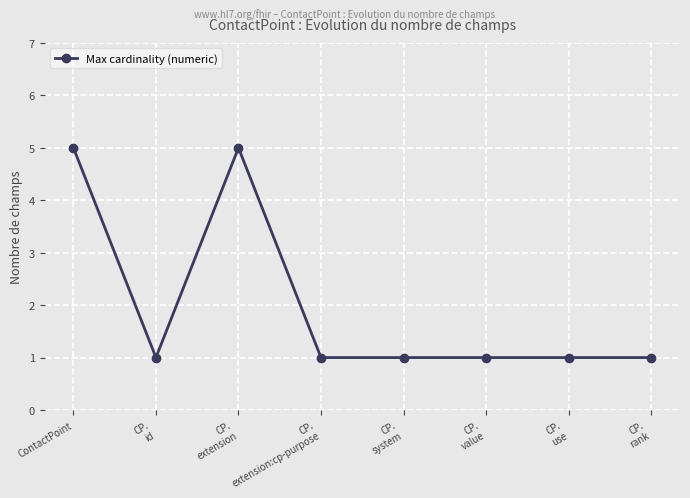

What is the maximum value shown in the chart?

5